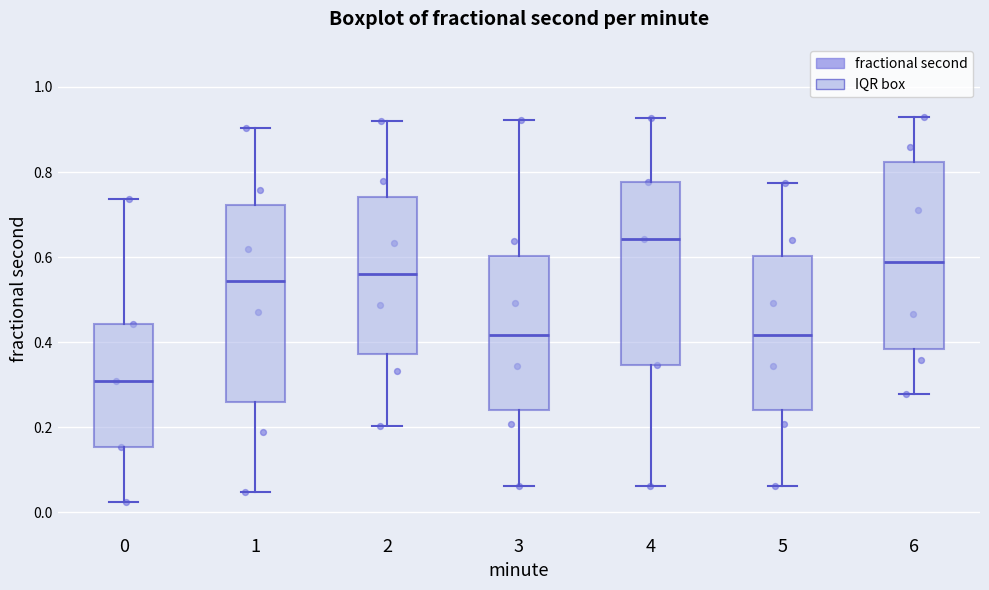

Reading left to right, read every box against the y-axis: the position of its median line, the range the box covers, and the ends of its whiskers. The values are not printed on the chart, so give them approximately, as read against the axis.

0: median 0.30, box 0.16 to 0.44, whiskers 0.02 to 0.74
1: median 0.54, box 0.26 to 0.72, whiskers 0.04 to 0.90
2: median 0.56, box 0.38 to 0.74, whiskers 0.20 to 0.92
3: median 0.42, box 0.24 to 0.60, whiskers 0.06 to 0.92
4: median 0.64, box 0.34 to 0.78, whiskers 0.06 to 0.92
5: median 0.42, box 0.24 to 0.60, whiskers 0.06 to 0.78
6: median 0.58, box 0.38 to 0.82, whiskers 0.28 to 0.94